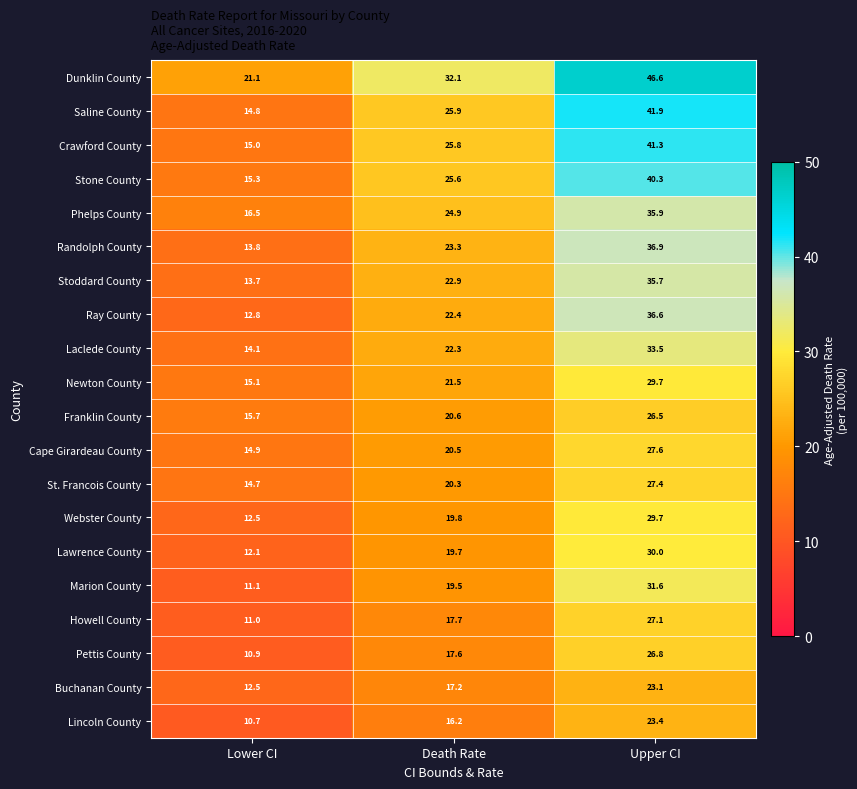

What is the sum of all Stone County values?

81.2